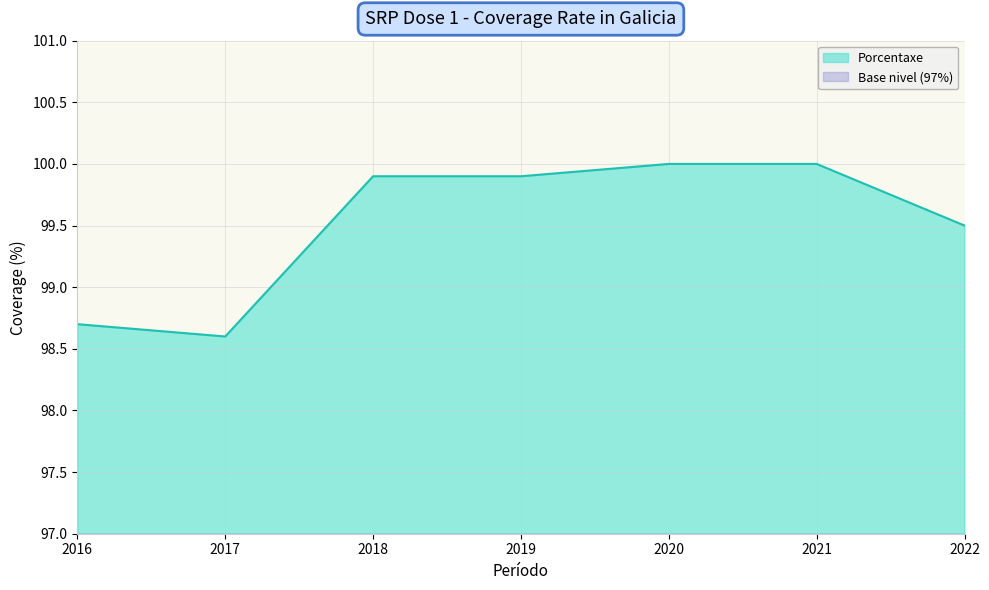

What is the sum of the values at 2018 and 2017?

198.5